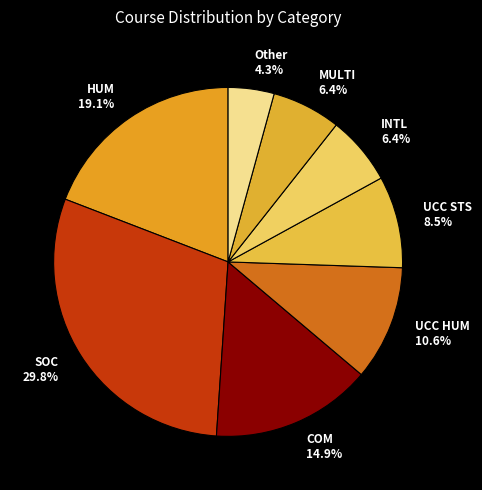

What is the largest slice in the pie chart?

SOC